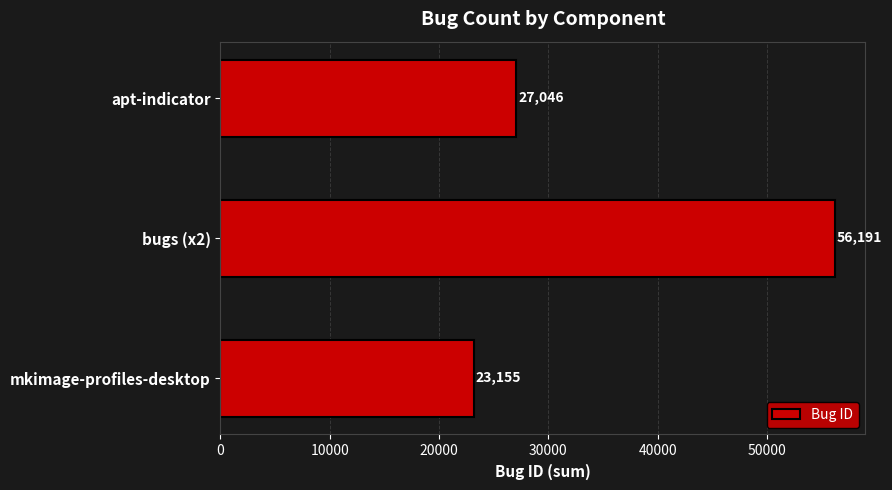

Reading bottom to top, what are all the values shown in this chart?

23155	56191	27046